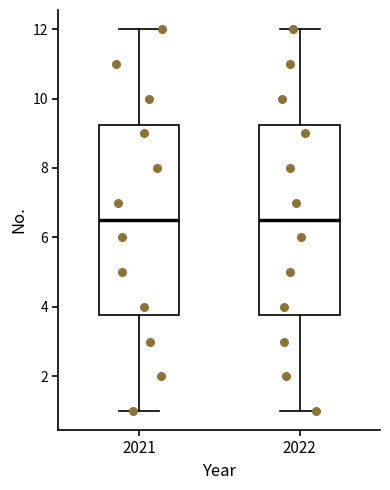

Reading left to right, read every box against the y-axis: the position of its median line, the range the box covers, and the ends of its whiskers. The values are not printed on the chart, so give them approximately, as read against the axis.

2021: median 6.6, box 3.8 to 9.2, whiskers 1.0 to 12.0
2022: median 6.6, box 3.8 to 9.2, whiskers 1.0 to 12.0